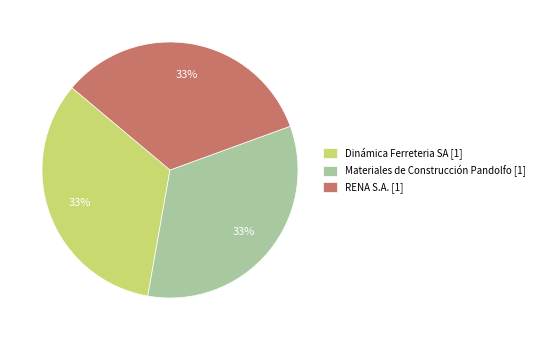

Is the sum of Materiales de Construcción Pandolfo [1] and Dinámica Ferreteria SA [1] greater than half?

Yes